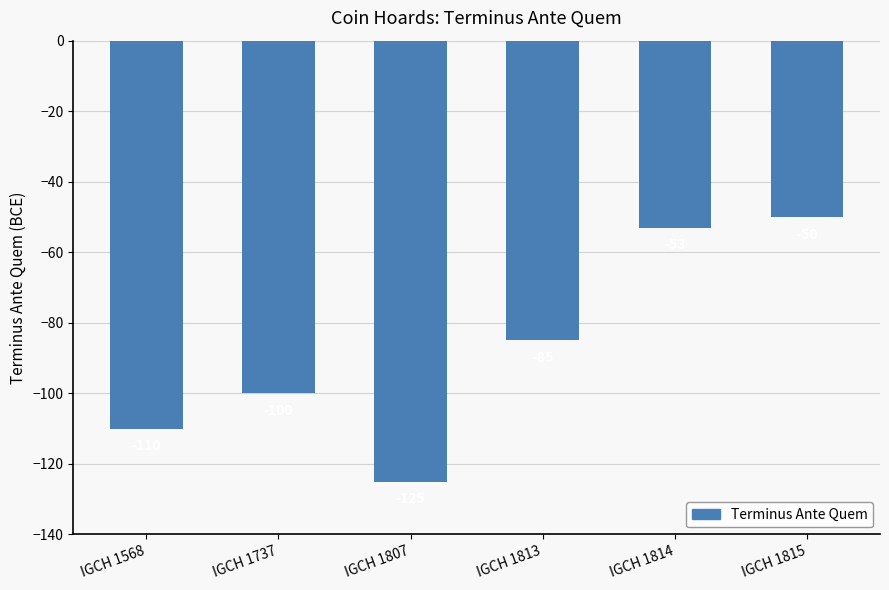

Read the value at IGCH 1815.

-50